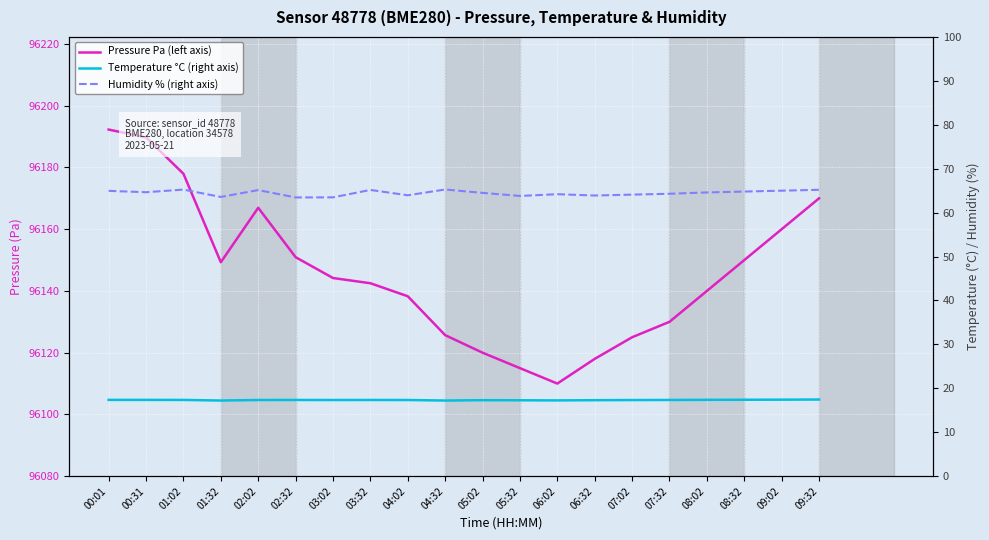

Reading right to left, what are all the values shown in this chart?

Pressure Pa (left axis): 09:32=96170.0	09:02=96160.0	08:32=96150.0	08:02=96140.0	07:32=96130.0	07:02=96125.0	06:32=96118.0	06:02=96110.0	05:32=96115.0	05:02=96120.0	04:32=96125.7	04:02=96138.3	03:32=96142.5	03:02=96144.2	02:32=96150.9	02:02=96166.9	01:32=96149.3	01:02=96178.0	00:31=96189.8	00:01=96192.3
Temperature °C (right axis): 09:32=17.4	09:02=17.4	08:32=17.4	08:02=17.4	07:32=17.4	07:02=17.3	06:32=17.3	06:02=17.2	05:32=17.3	05:02=17.3	04:32=17.2	04:02=17.3	03:32=17.4	03:02=17.3	02:32=17.4	02:02=17.3	01:32=17.2	01:02=17.4	00:31=17.4	00:01=17.4
Humidity % (right axis): 09:32=65.2	09:02=65.0	08:32=64.8	08:02=64.6	07:32=64.3	07:02=64.1	06:32=63.9	06:02=64.2	05:32=63.8	05:02=64.5	04:32=65.3	04:02=64.0	03:32=65.2	03:02=63.5	02:32=63.5	02:02=65.1	01:32=63.6	01:02=65.2	00:31=64.7	00:01=65.0